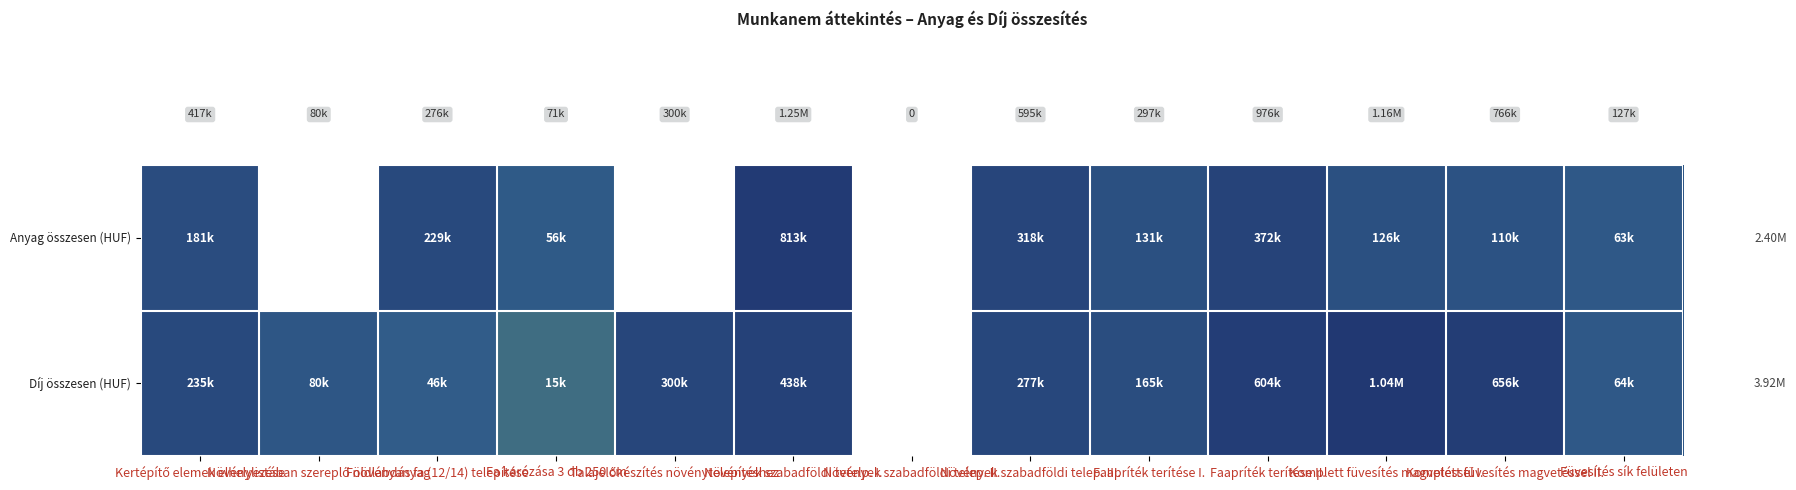

Which label corresponds to the smallest value in the chart?

Növénylistában szereplő növényanyag